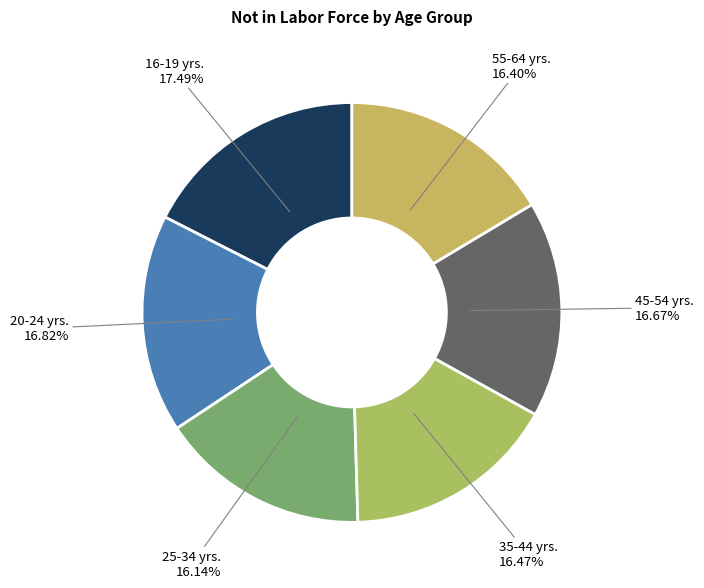

The 20-24 yrs. slice represents 17% of the pie. True or false?

True